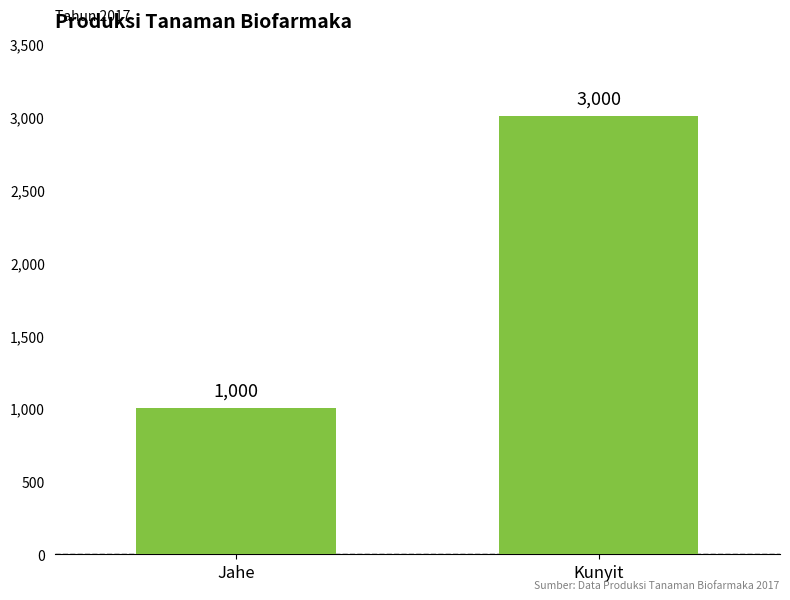

Approximately how many times larger is the value at Kunyit compared to Jahe?

3.0